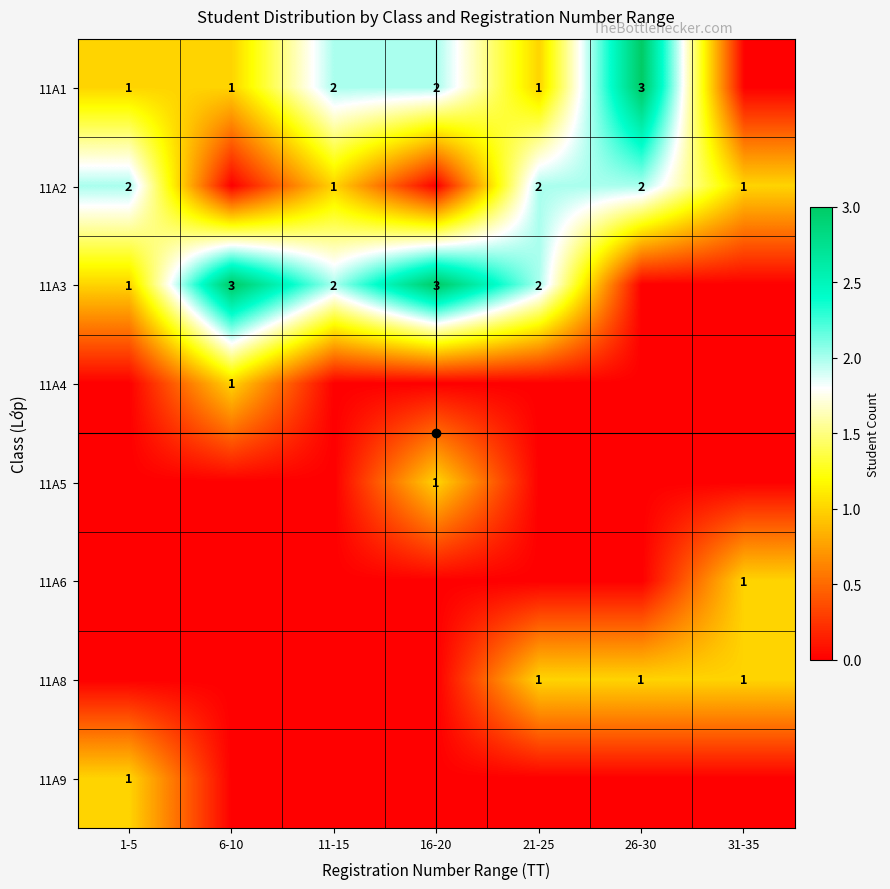

Is the value of 11A6 at 6-10 greater than the value of 11A8 at 1-5?

No